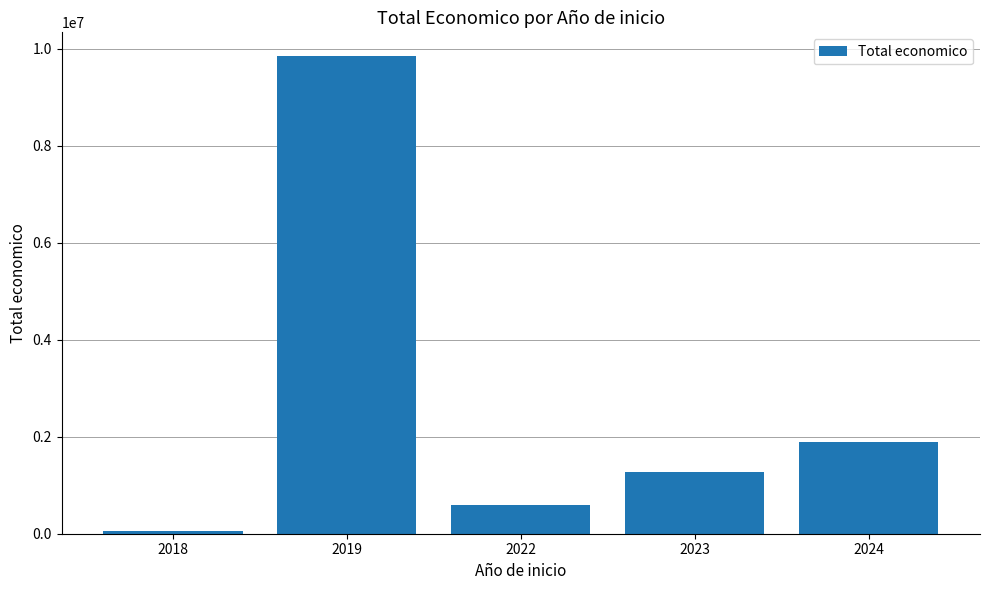

Approximately how many times larger is the value at 2018 compared to 2022?

0.1